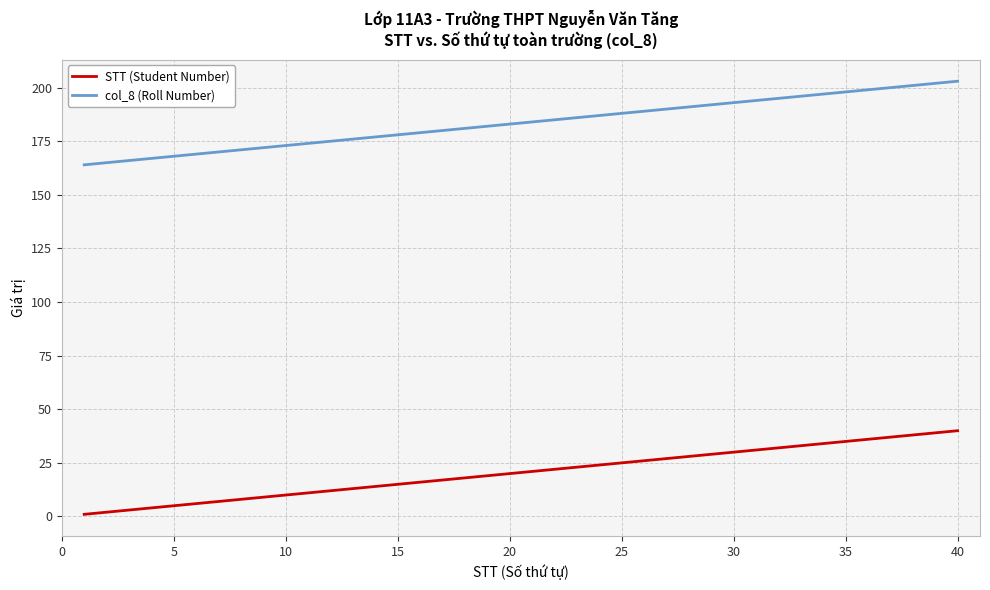

Which series has the largest total across all categories?

col_8 (Roll Number)